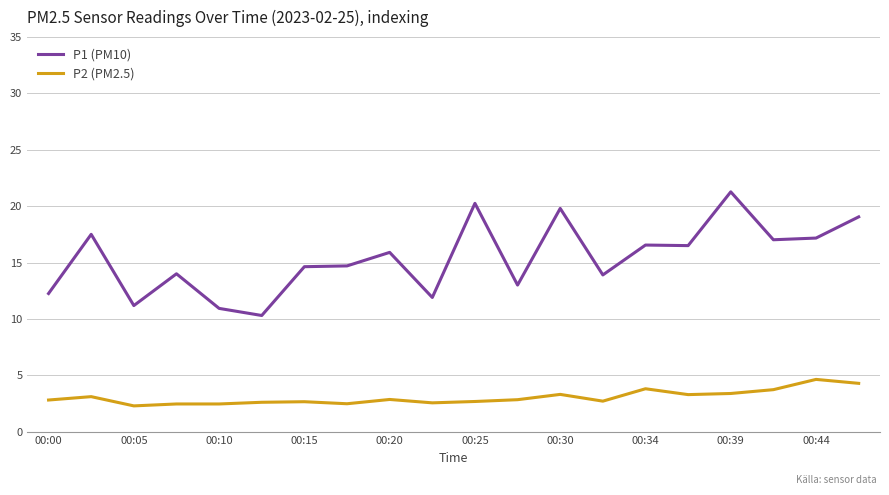

True or false: P1 (PM10) and P2 (PM2.5) cross at least once.

False